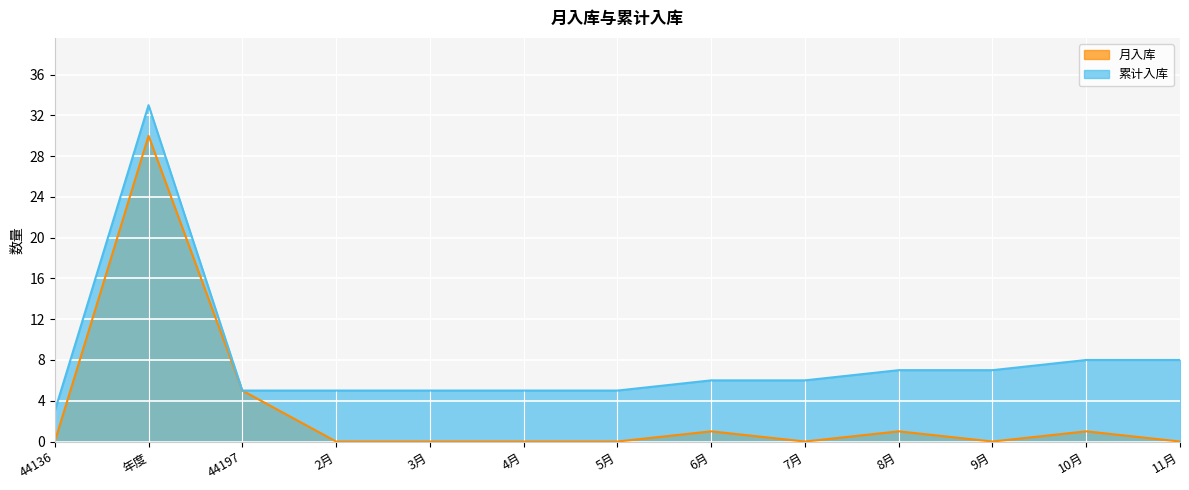

Rank the series at 9月 from lowest to highest value.

月入库, 累计入库